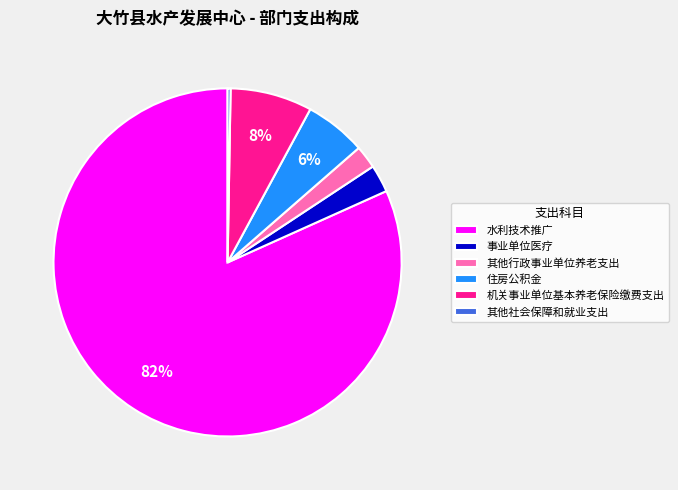

Between 机关事业单位基本养老保险缴费支出 and 住房公积金, which is larger?

机关事业单位基本养老保险缴费支出